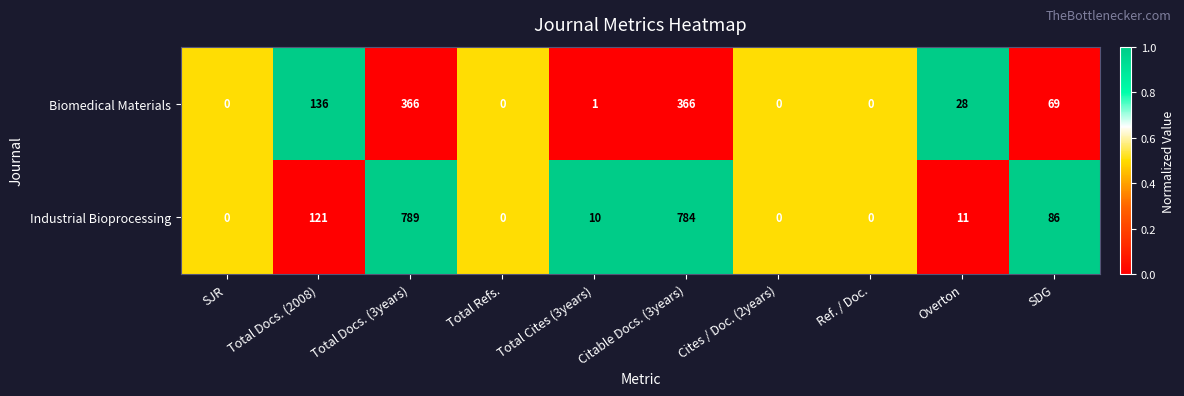

What is the difference between the second highest and second lowest values in the Biomedical Materials series?

366